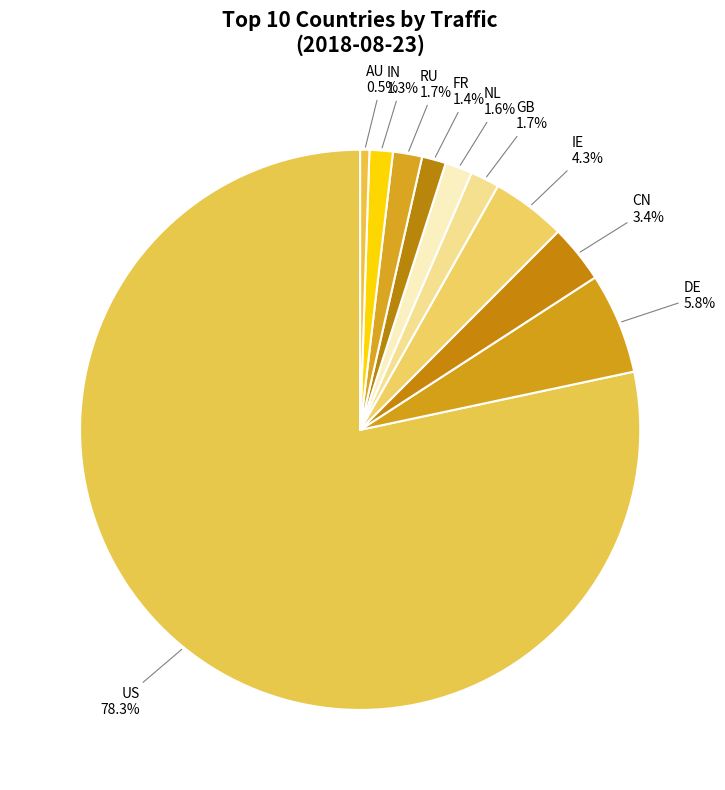

To the nearest percent, what is the average slice percentage?

10%